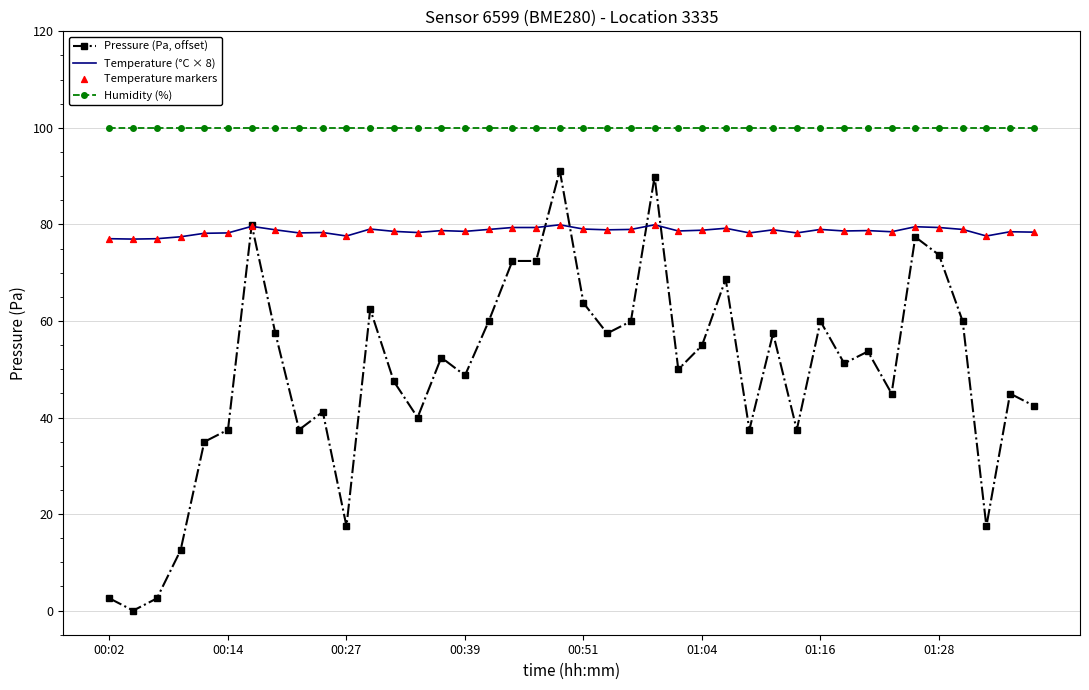

At how many categories does at least one series exceed 11?

40